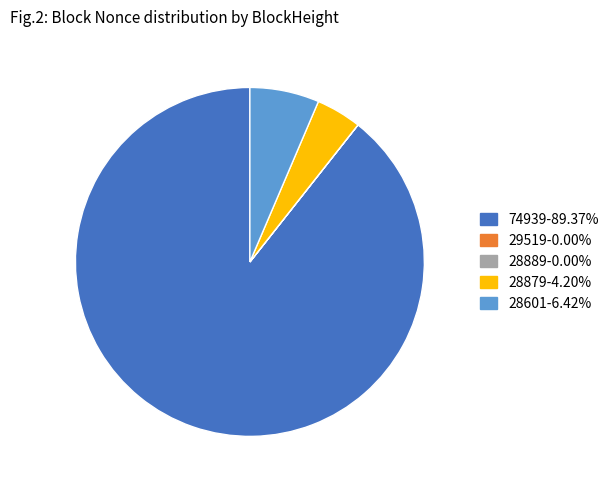

Is the sum of 74939-89.37% and 28879-4.20% greater than half?

Yes